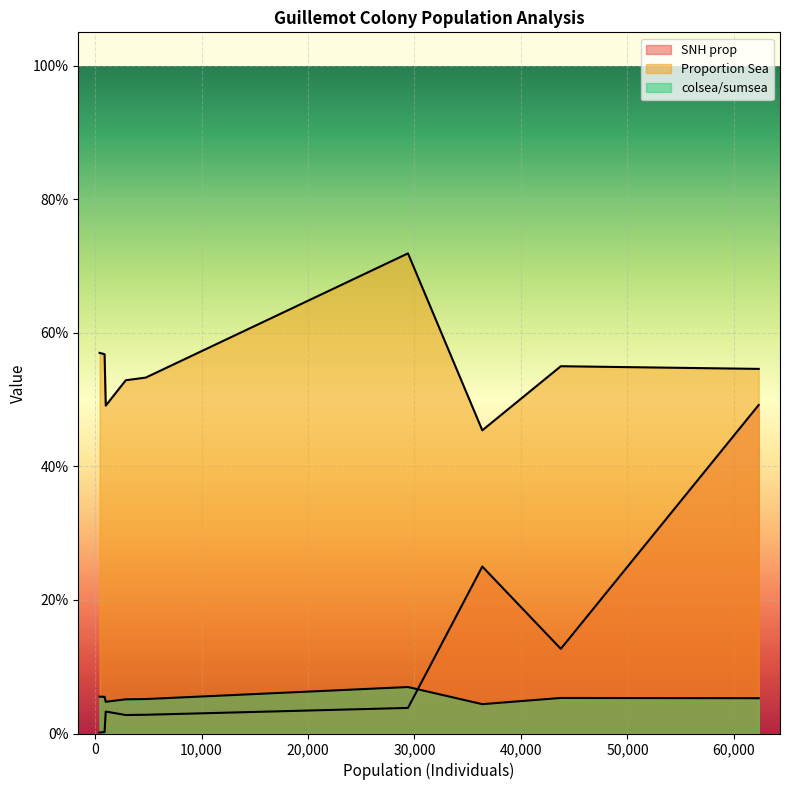

True or false: SNH prop has a value of 0.0 at Stonehaven.

False